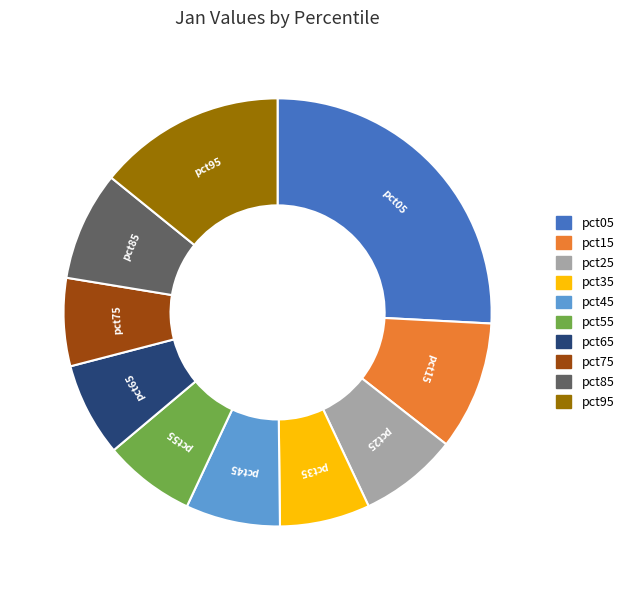

Combined, do pct65 and pct95 account for over 50%?

No